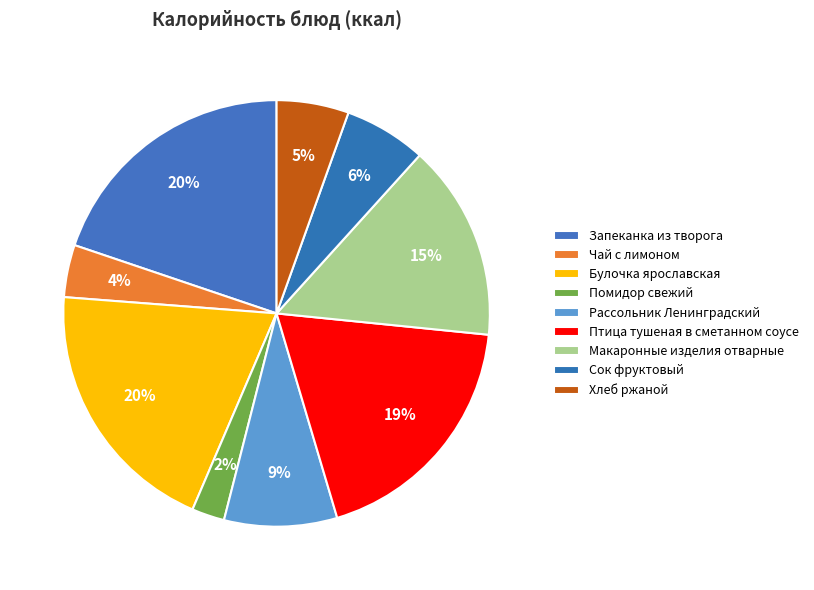

To the nearest percent, what portion does Макаронные изделия отварные represent?

15%